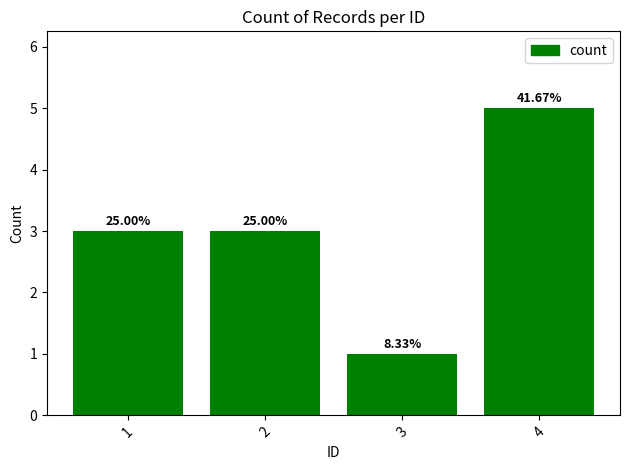

How many bars are there in total?

4